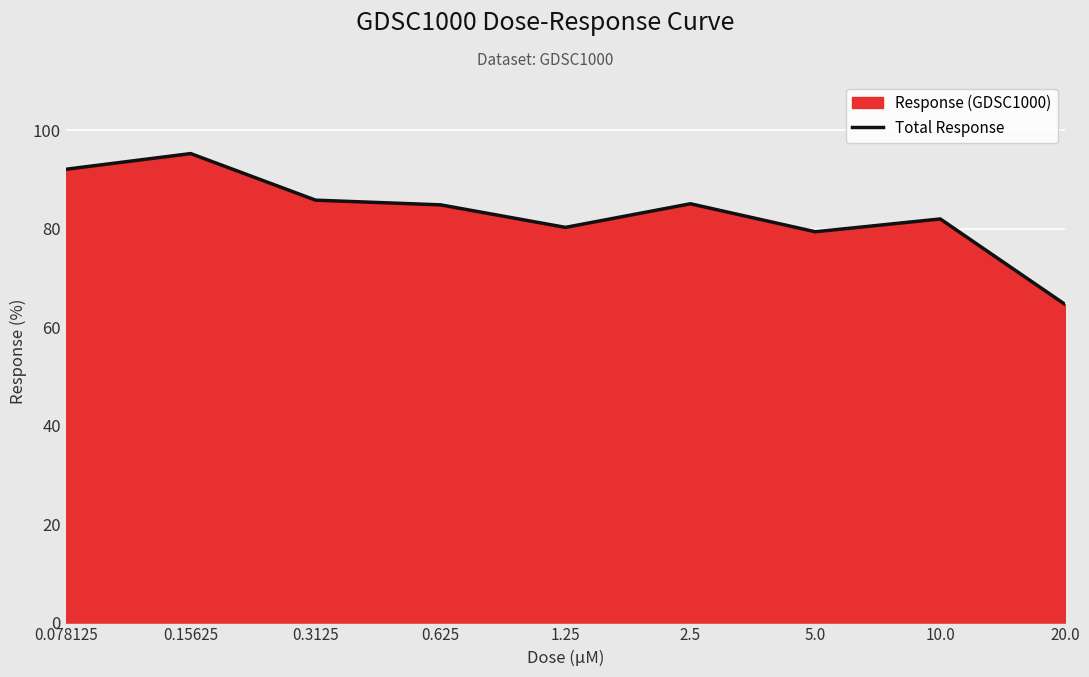

Where is the data nearest to the value 79?

5.0